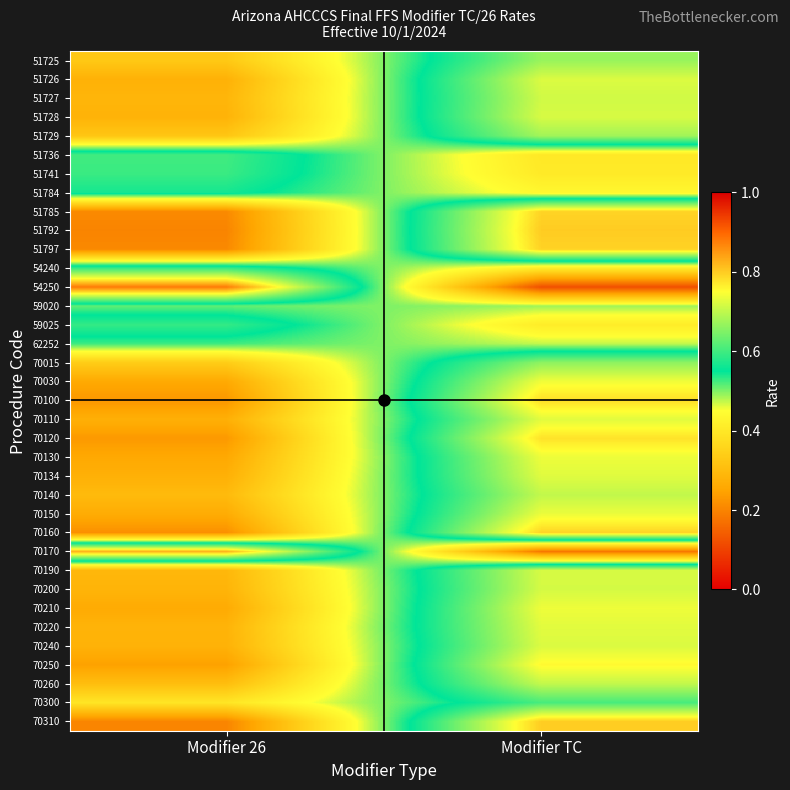

Which has a higher value, Modifier TC or Modifier 26?

Modifier TC